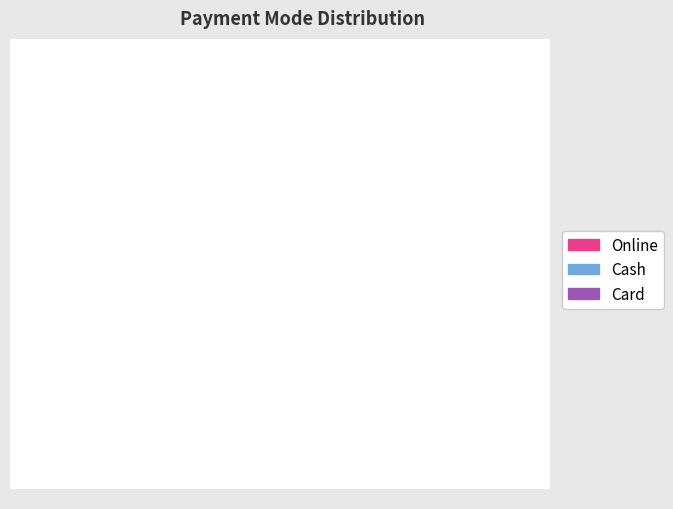

How many segments does this pie chart have?

3